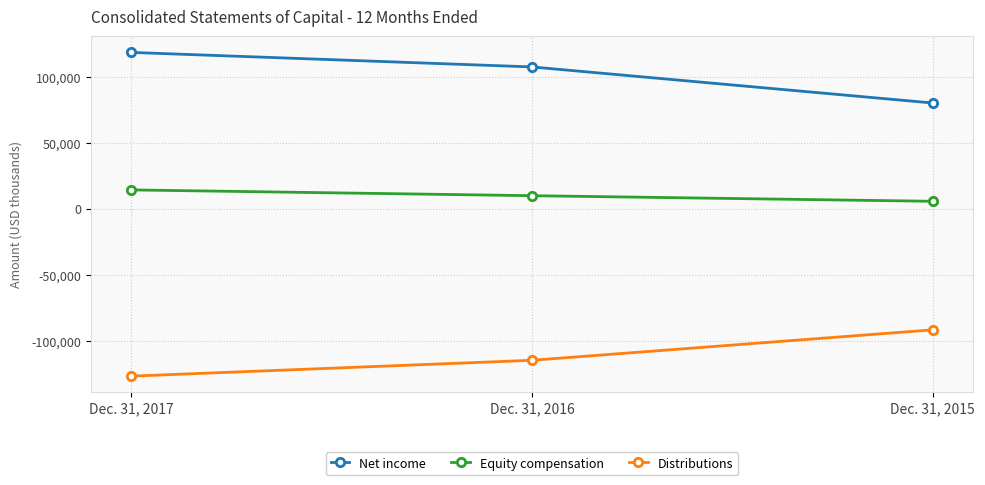

What is the value of the Net income point at the 1st from the left?

118253